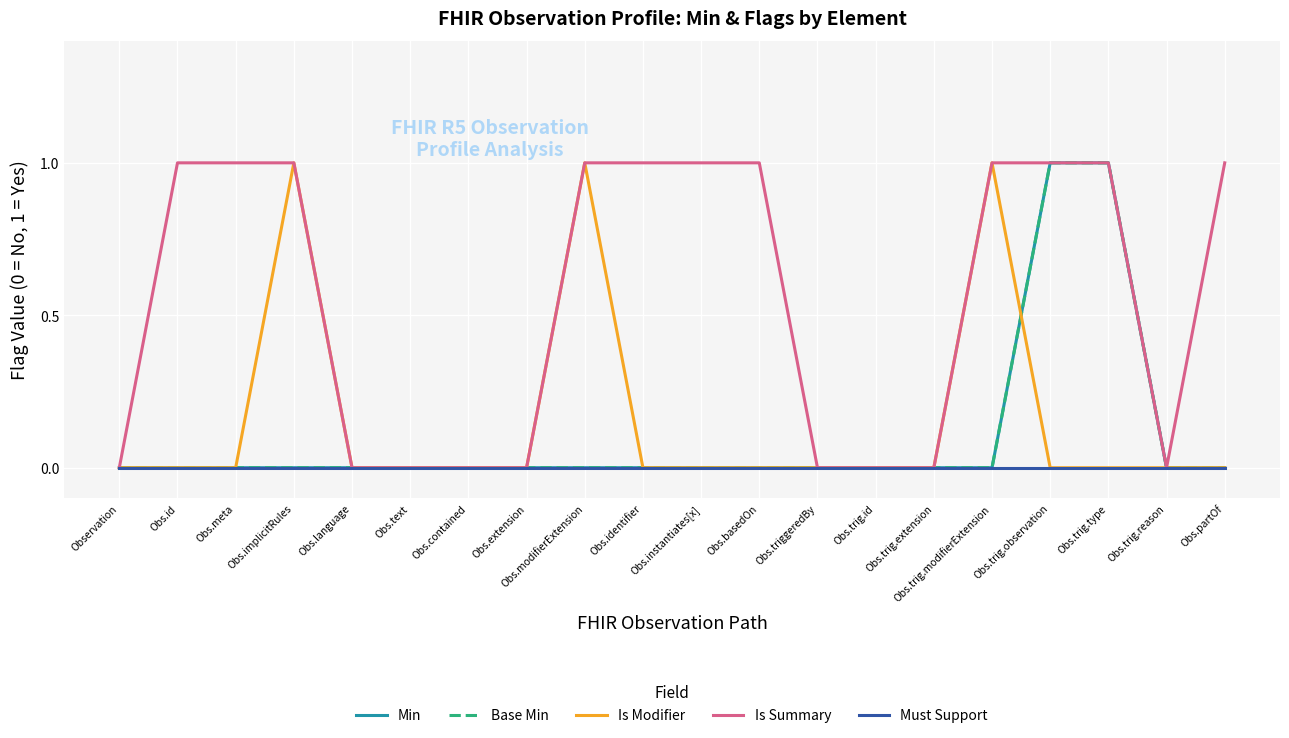

Does the chart have visible grid lines?

Yes